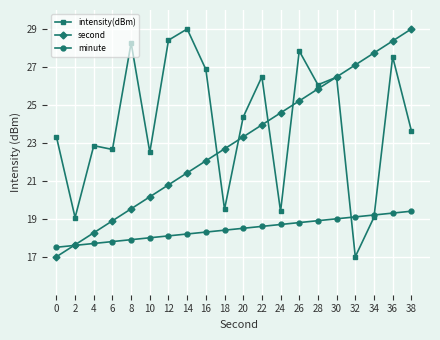

True or false: minute has a value of 9.4 at 16.

False